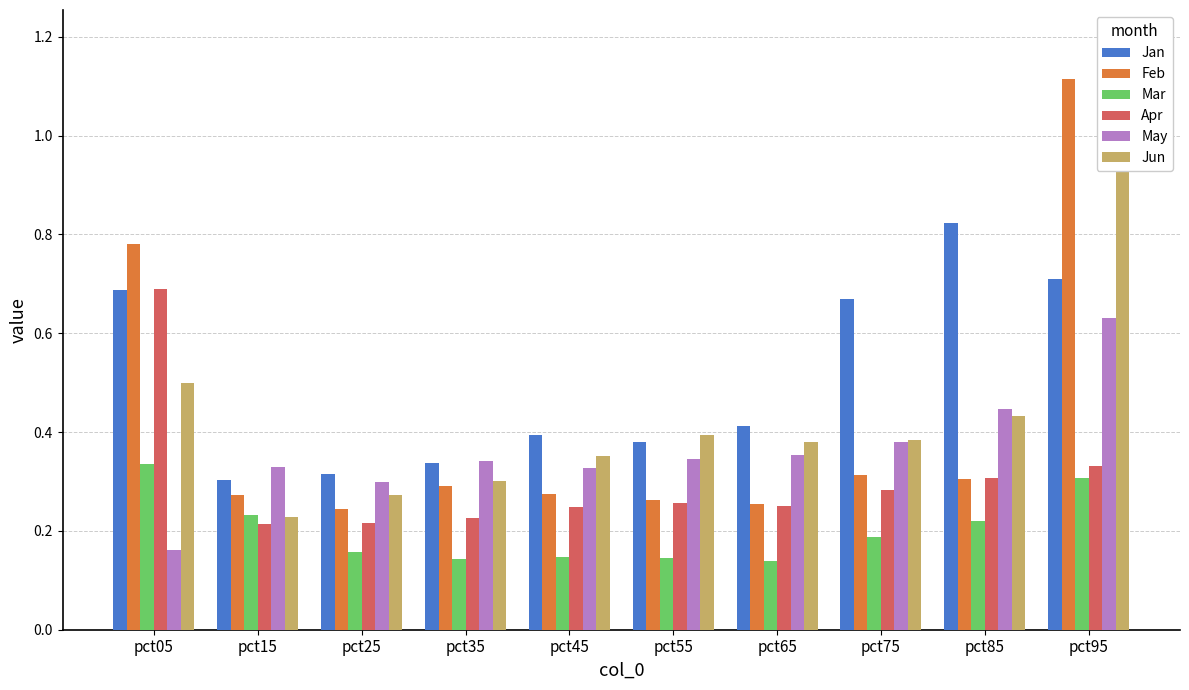

Is the value of Apr at pct45 greater than the value of Feb at pct65?

No